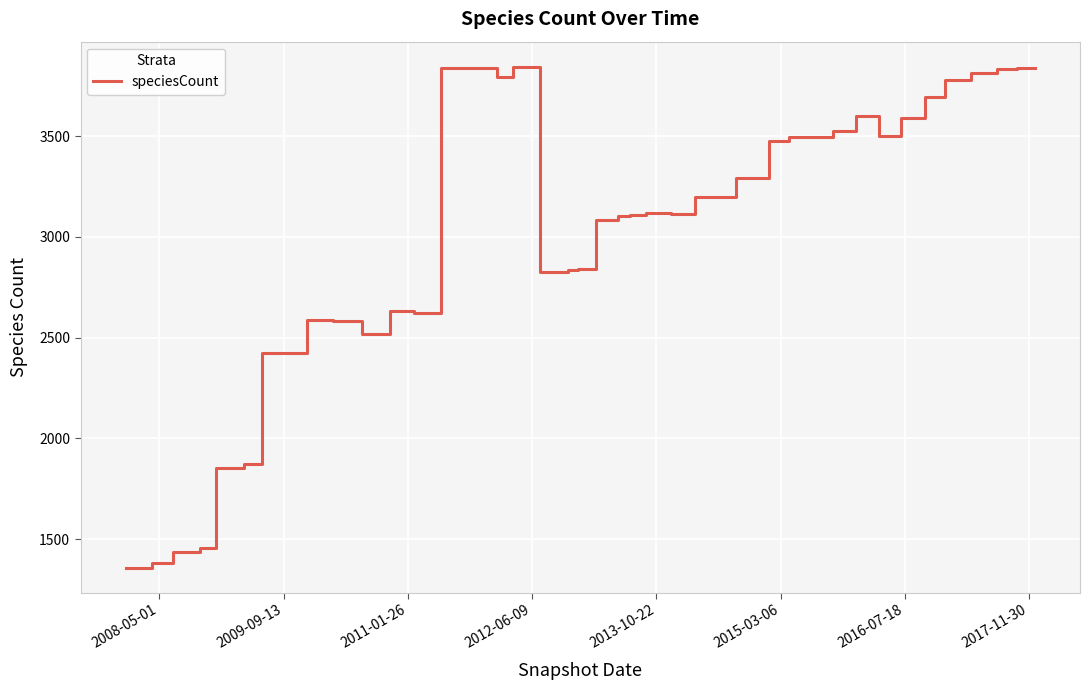

How many lines are shown in the chart?

1